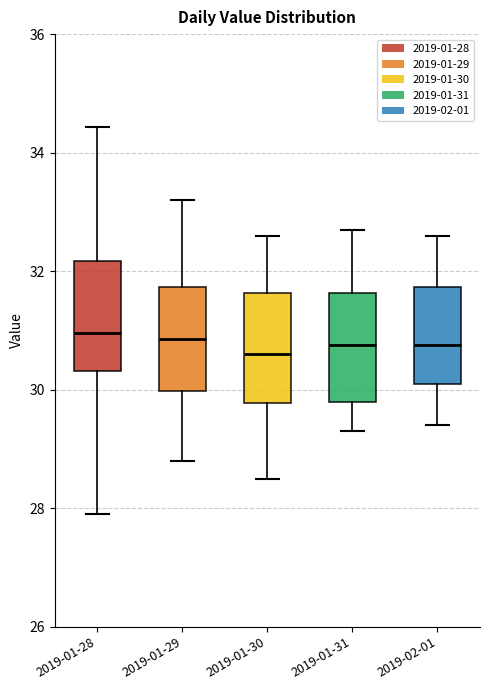

Where does the lower whisker of the box for 2019-01-29 end on the y-axis? The values are not printed on the chart, so give them approximately, as read against the axis.

28.8